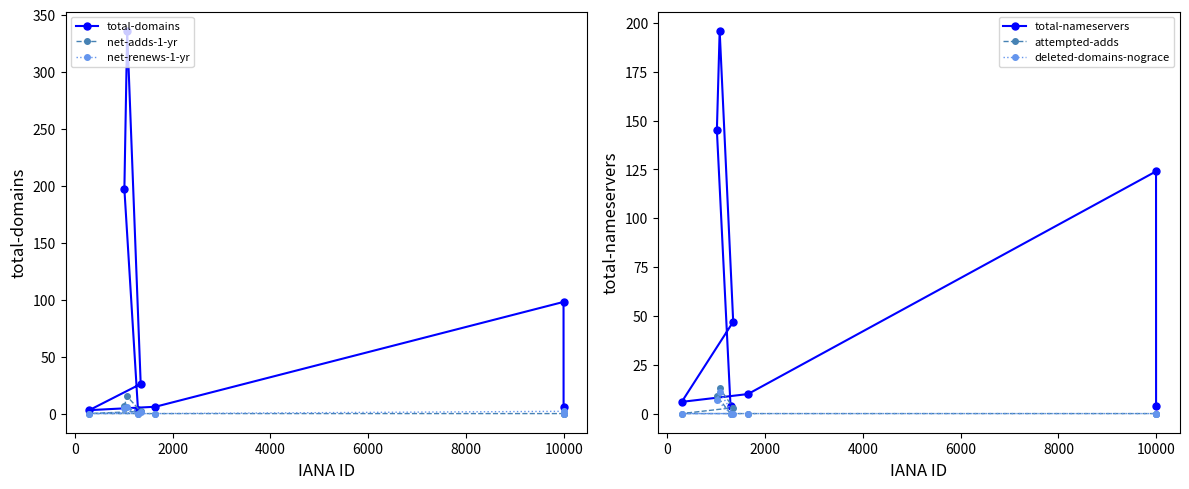

True or false: total-nameservers and net-renews-1-yr intersect in this chart.

False